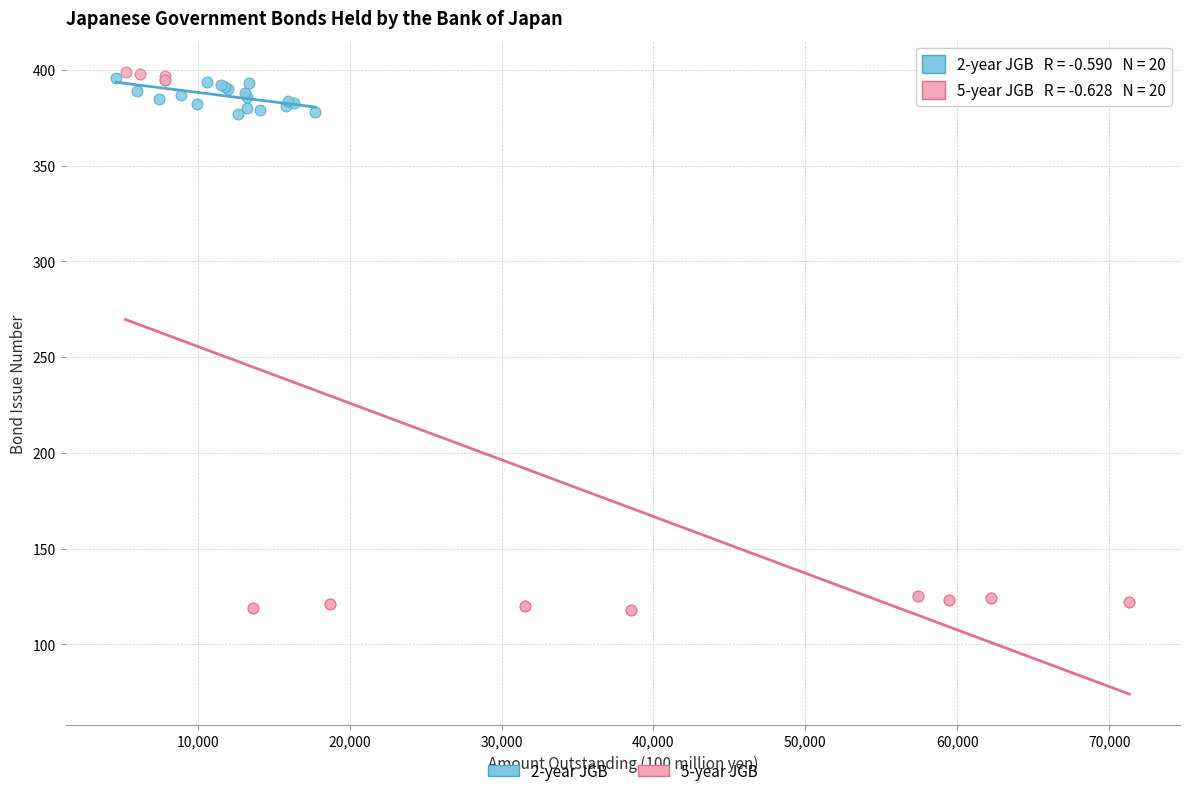

Which series has the largest Y range (max minus min)?

5-year JGB